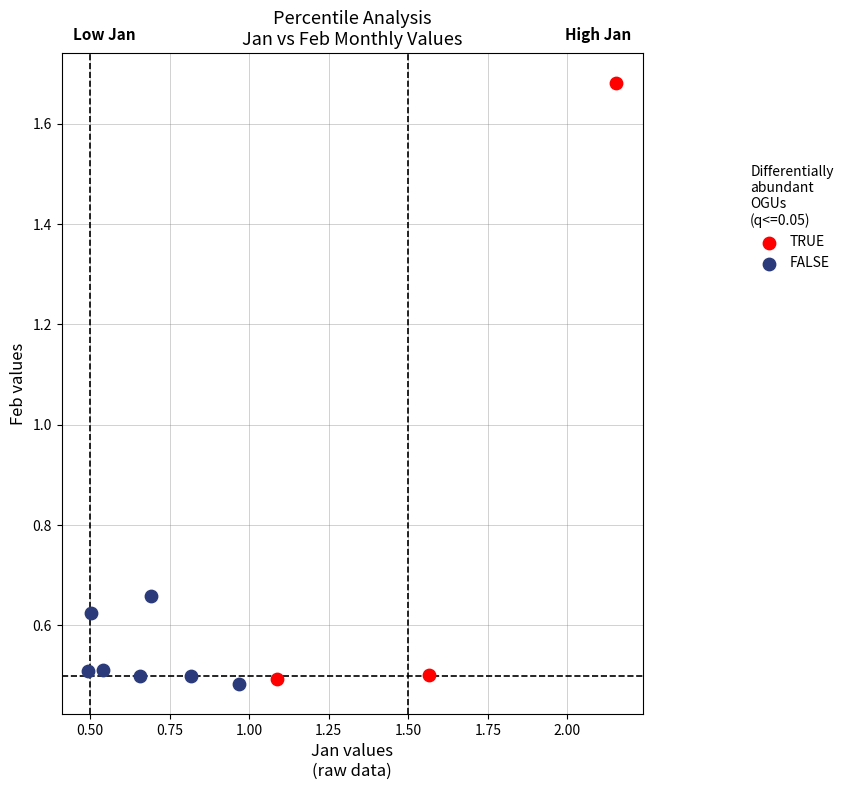

Which series contains the highest Y value?

TRUE